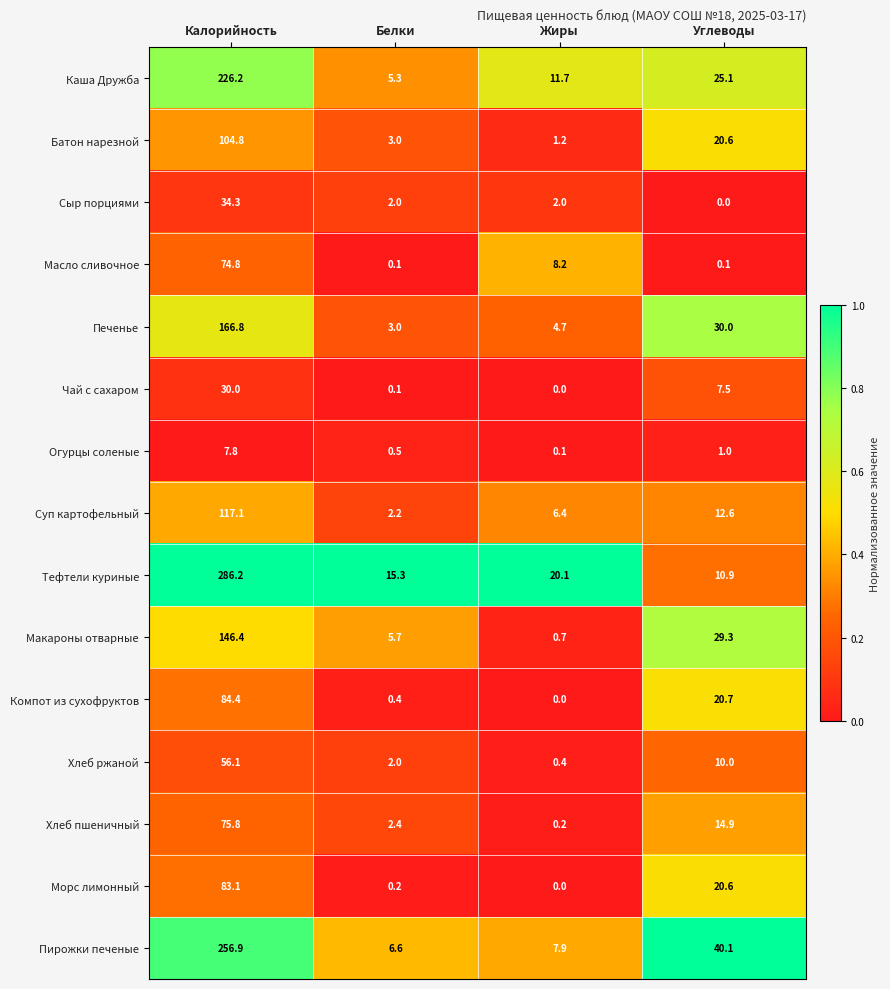

Where does the Хлеб пшеничный series first go above 14?

Калорийность